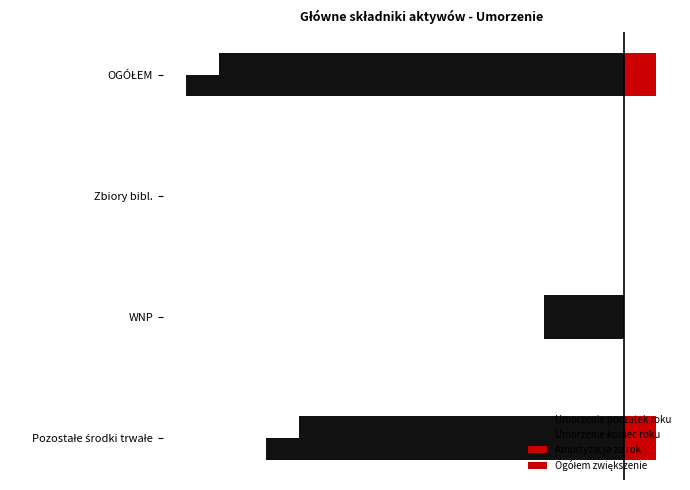

What is the value of the Umorzenie koniec roku bar at the 2nd from the left?

-0.2